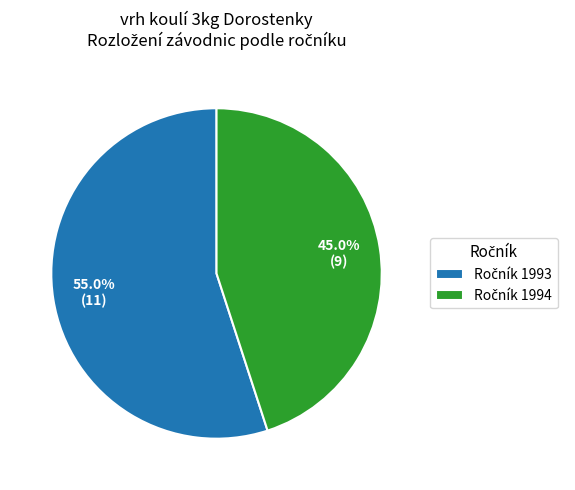

To the nearest percent, what is the average slice percentage?

50%